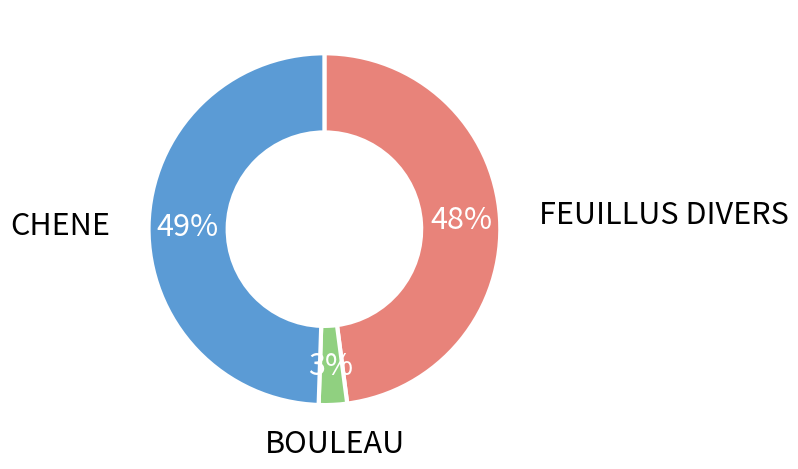

Is there a majority slice in this chart?

No